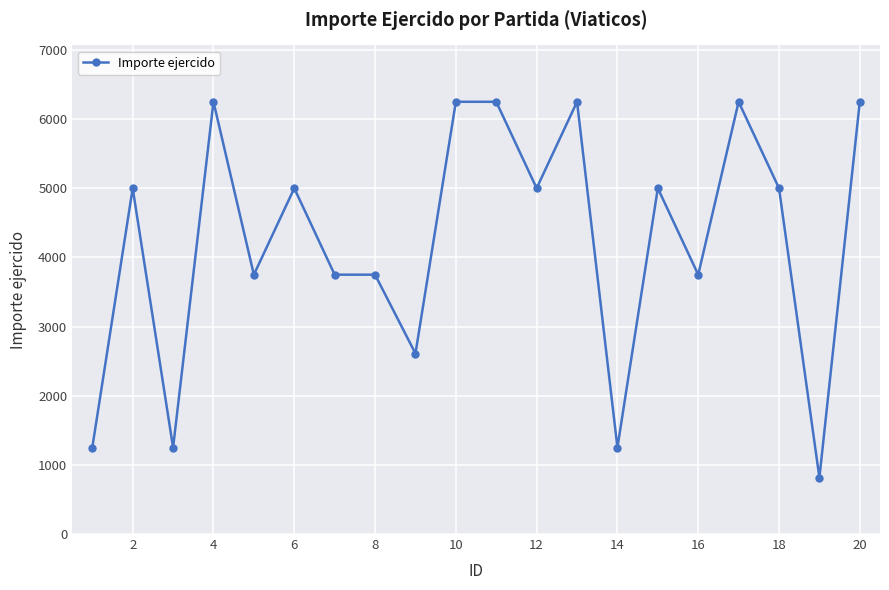

What is the value of the 4th point from the left?

6250